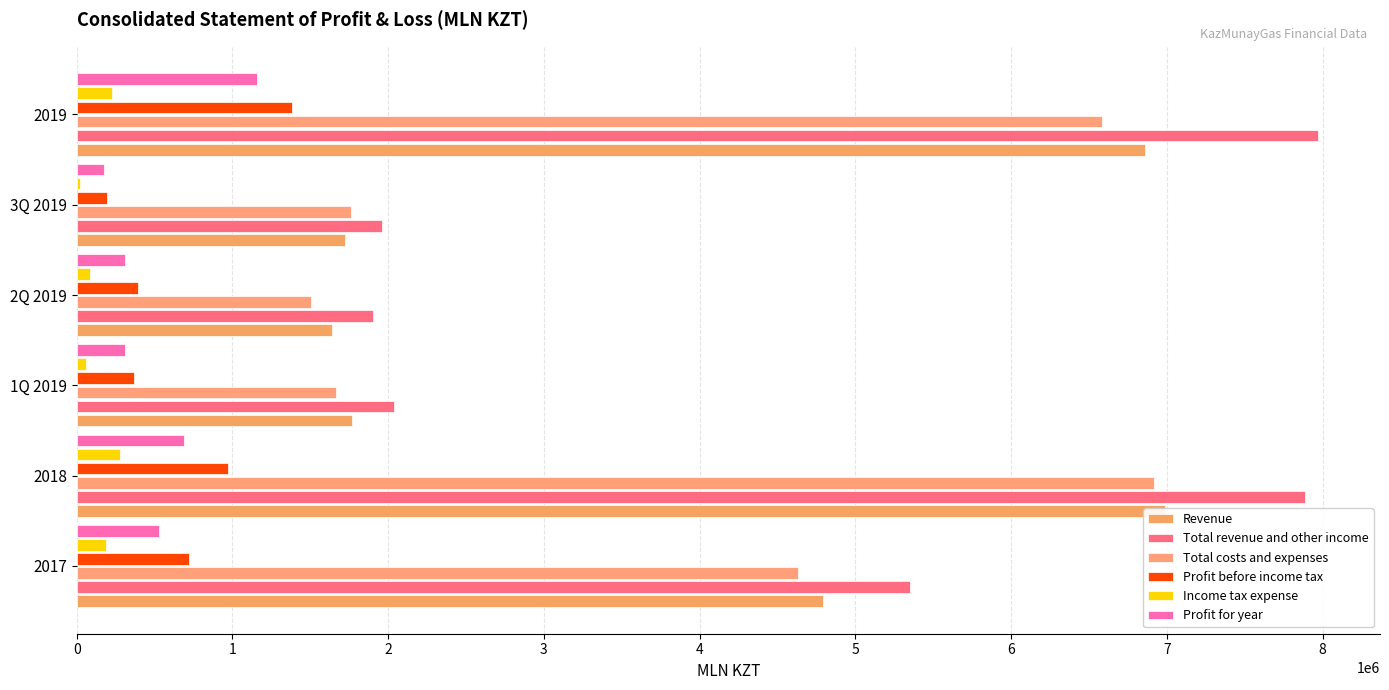

What are all the series names shown in the legend?

Revenue, Total revenue and other income, Total costs and expenses, Profit before income tax, Income tax expense, Profit for year